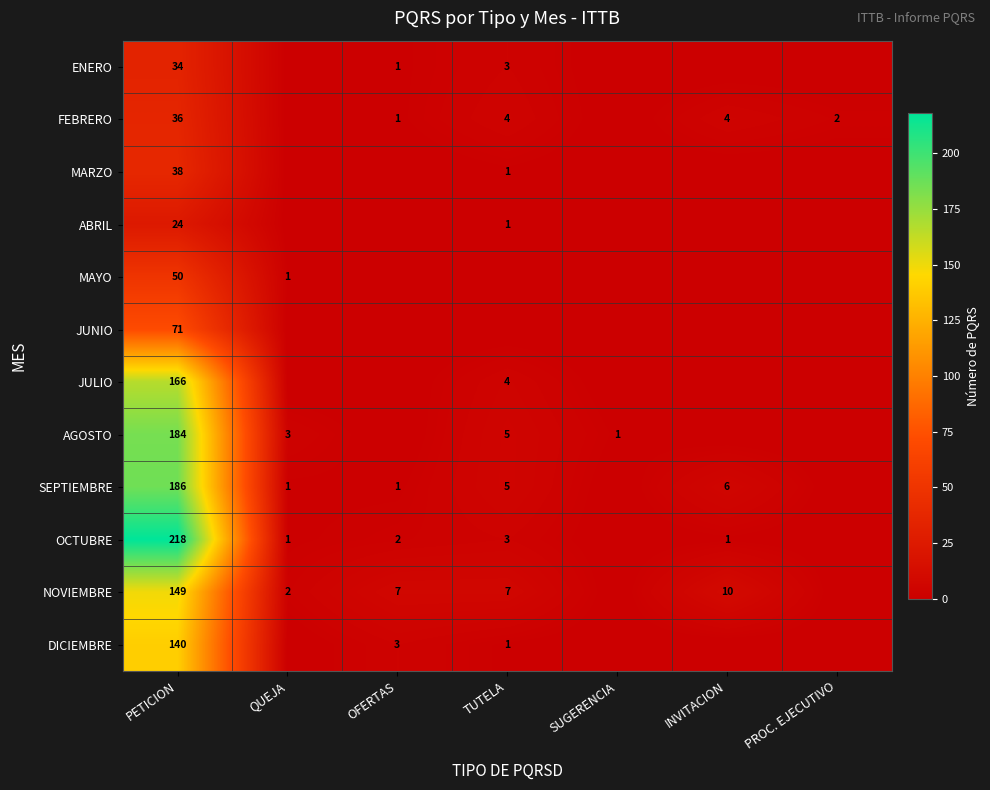

Is it true that FEBRERO equals 0 at OFERTAS?

False